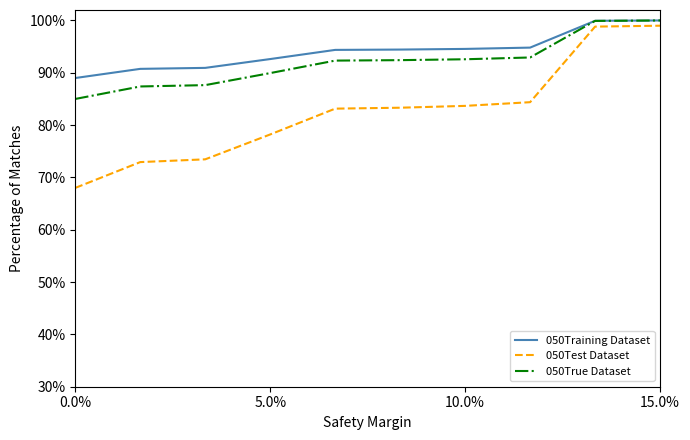

What is the smallest value displayed?

68.0